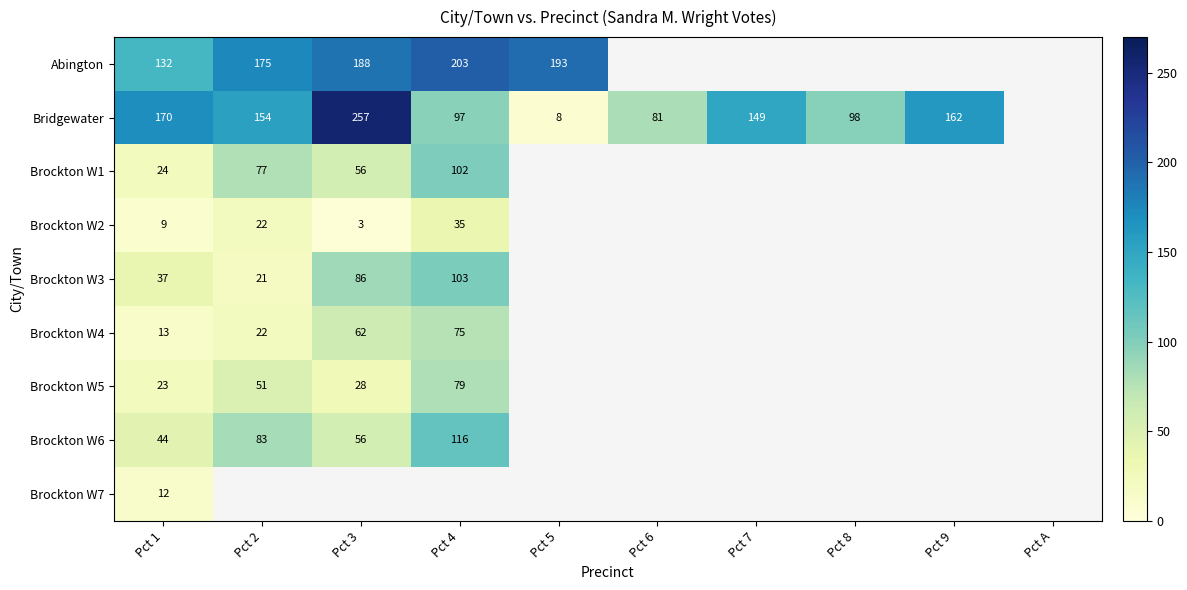

Count the number of categories in the chart.

10